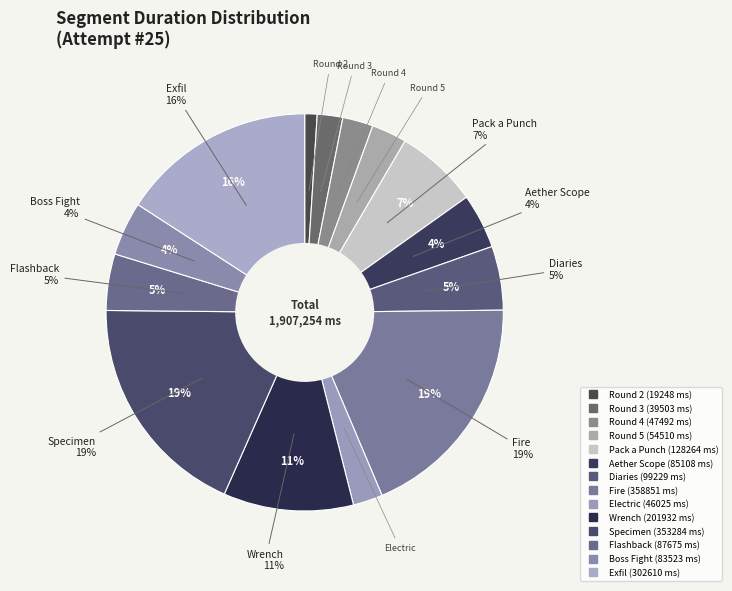

Does Round 5 account for over 50% of the chart?

No